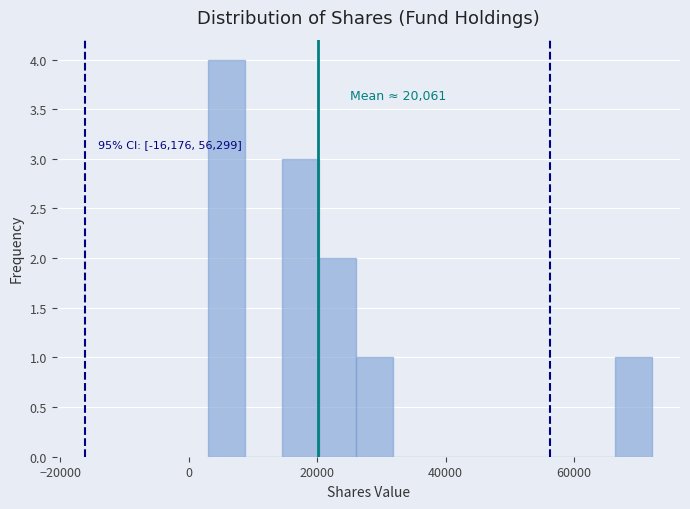

Read against the x-axis, roughly where is the centre of the tallest bar?

6000